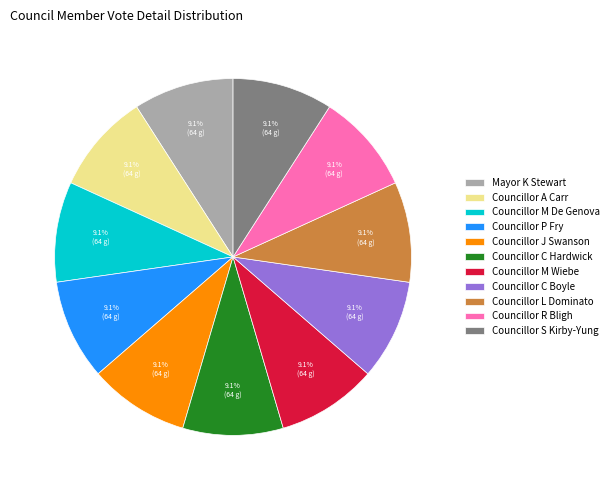

Is there a majority slice in this chart?

No